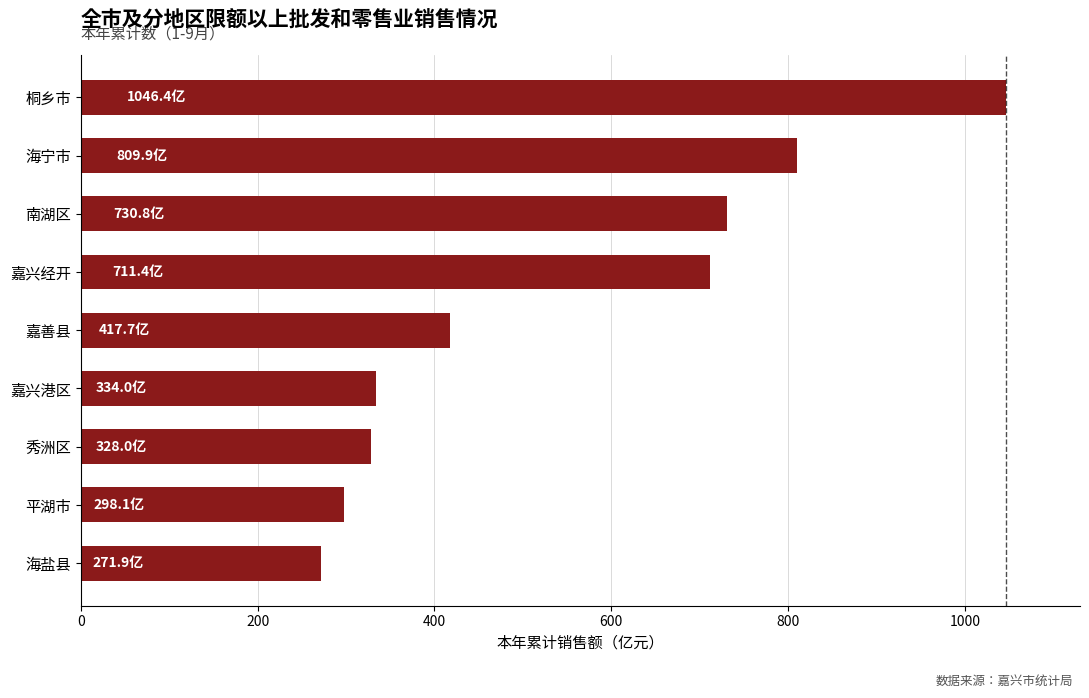

What is the difference between the second highest and second lowest values?

511.8